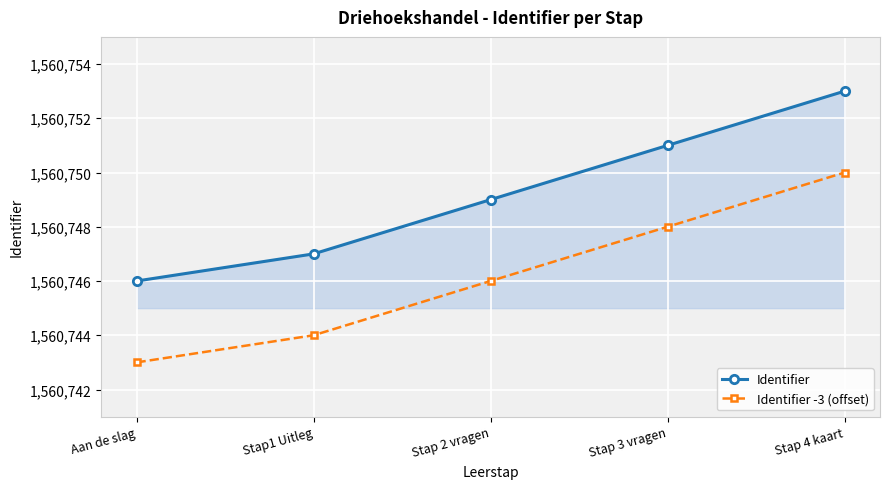

What is the label of the 2nd point from the right?

Stap 3 vragen